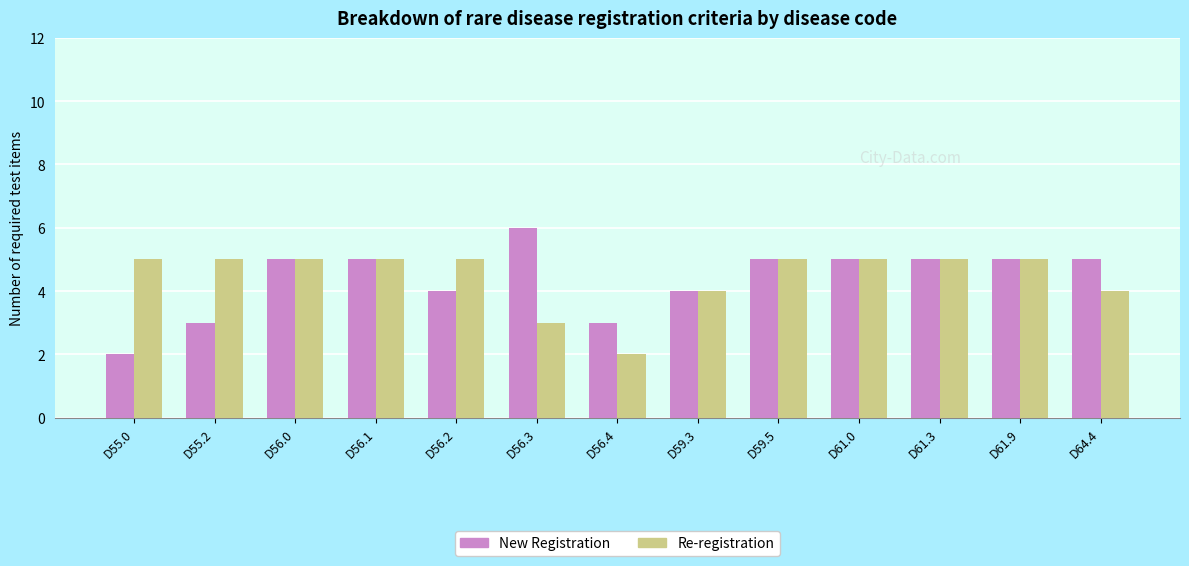

What is the total value across all series at D55.2?

8